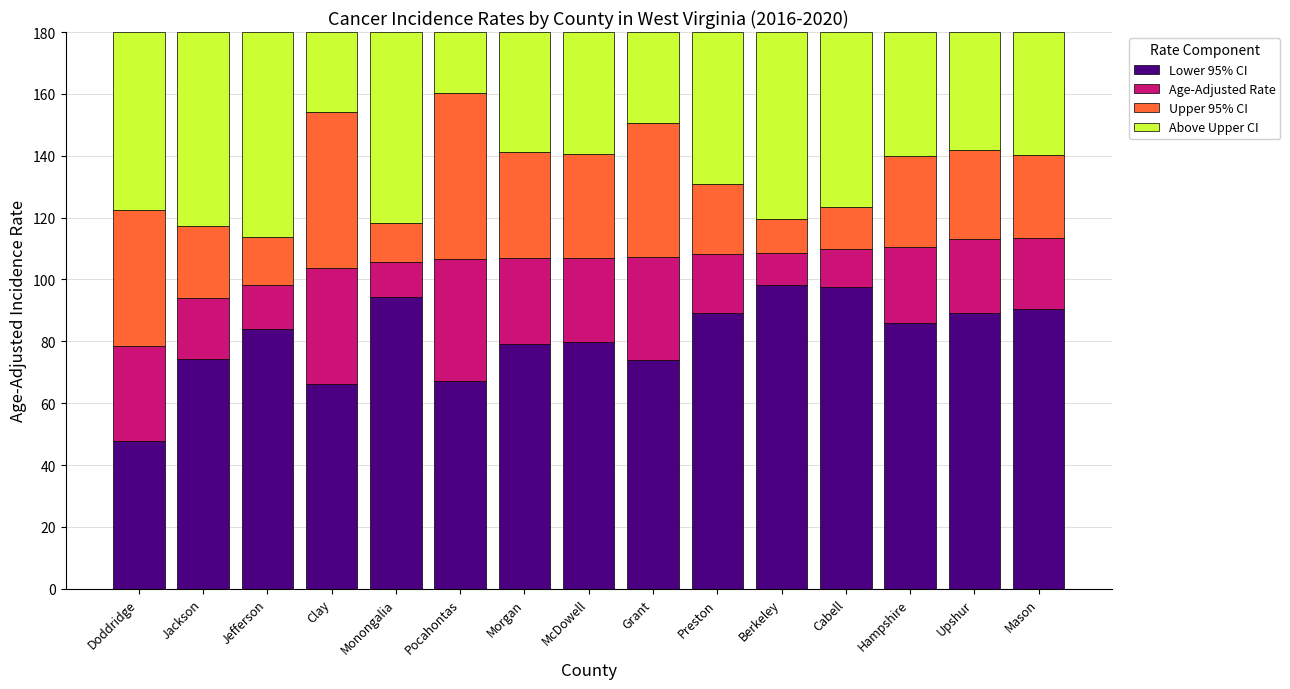

Which category has the lowest value in the Lower 95% CI series?

Doddridge